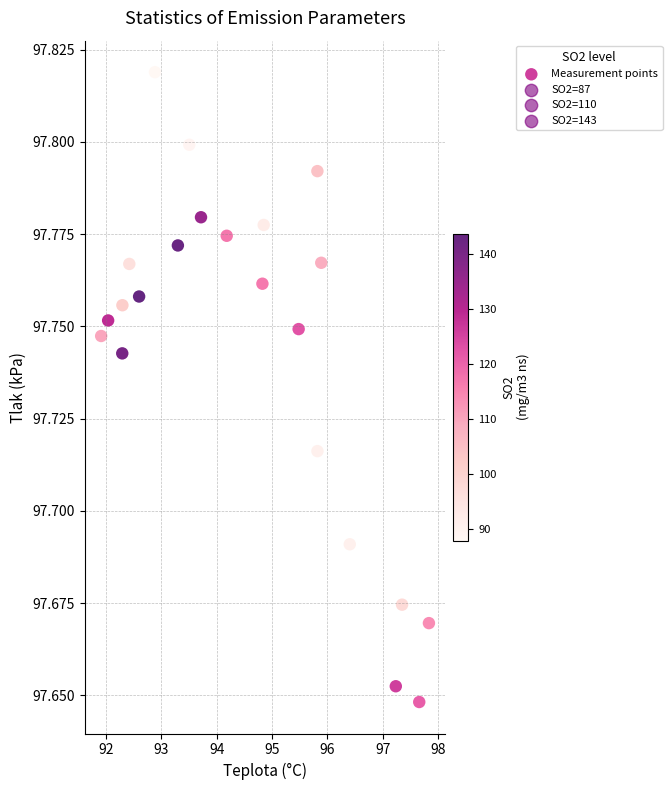

What is the range of X values (max minus min)?

5.9